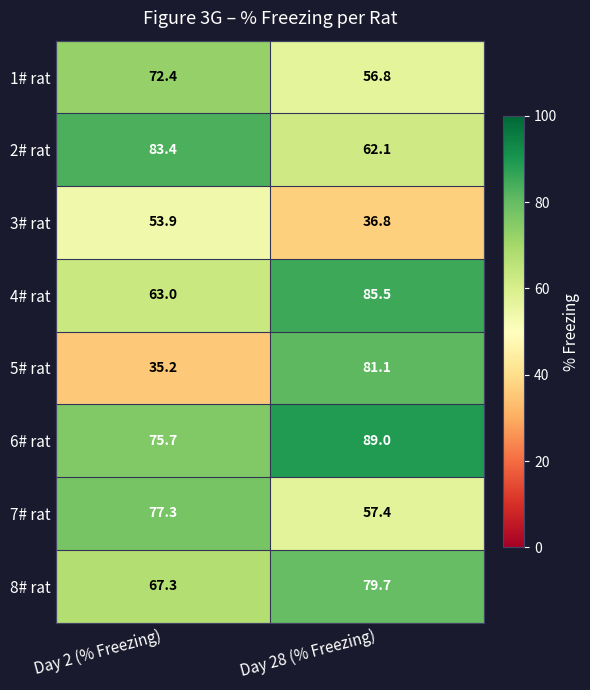

At Day 2 (% Freezing), list the series in order from largest to smallest.

2# rat, 7# rat, 6# rat, 1# rat, 8# rat, 4# rat, 3# rat, 5# rat